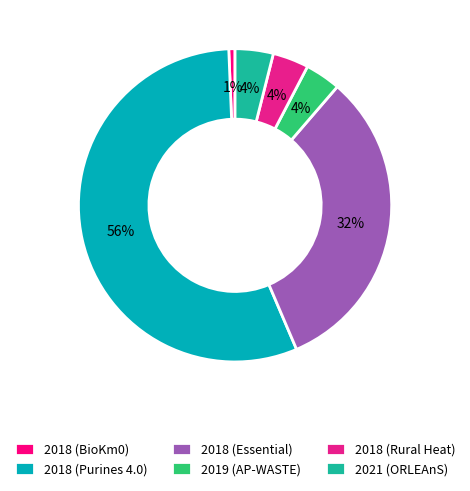

Does any single category account for the majority?

Yes